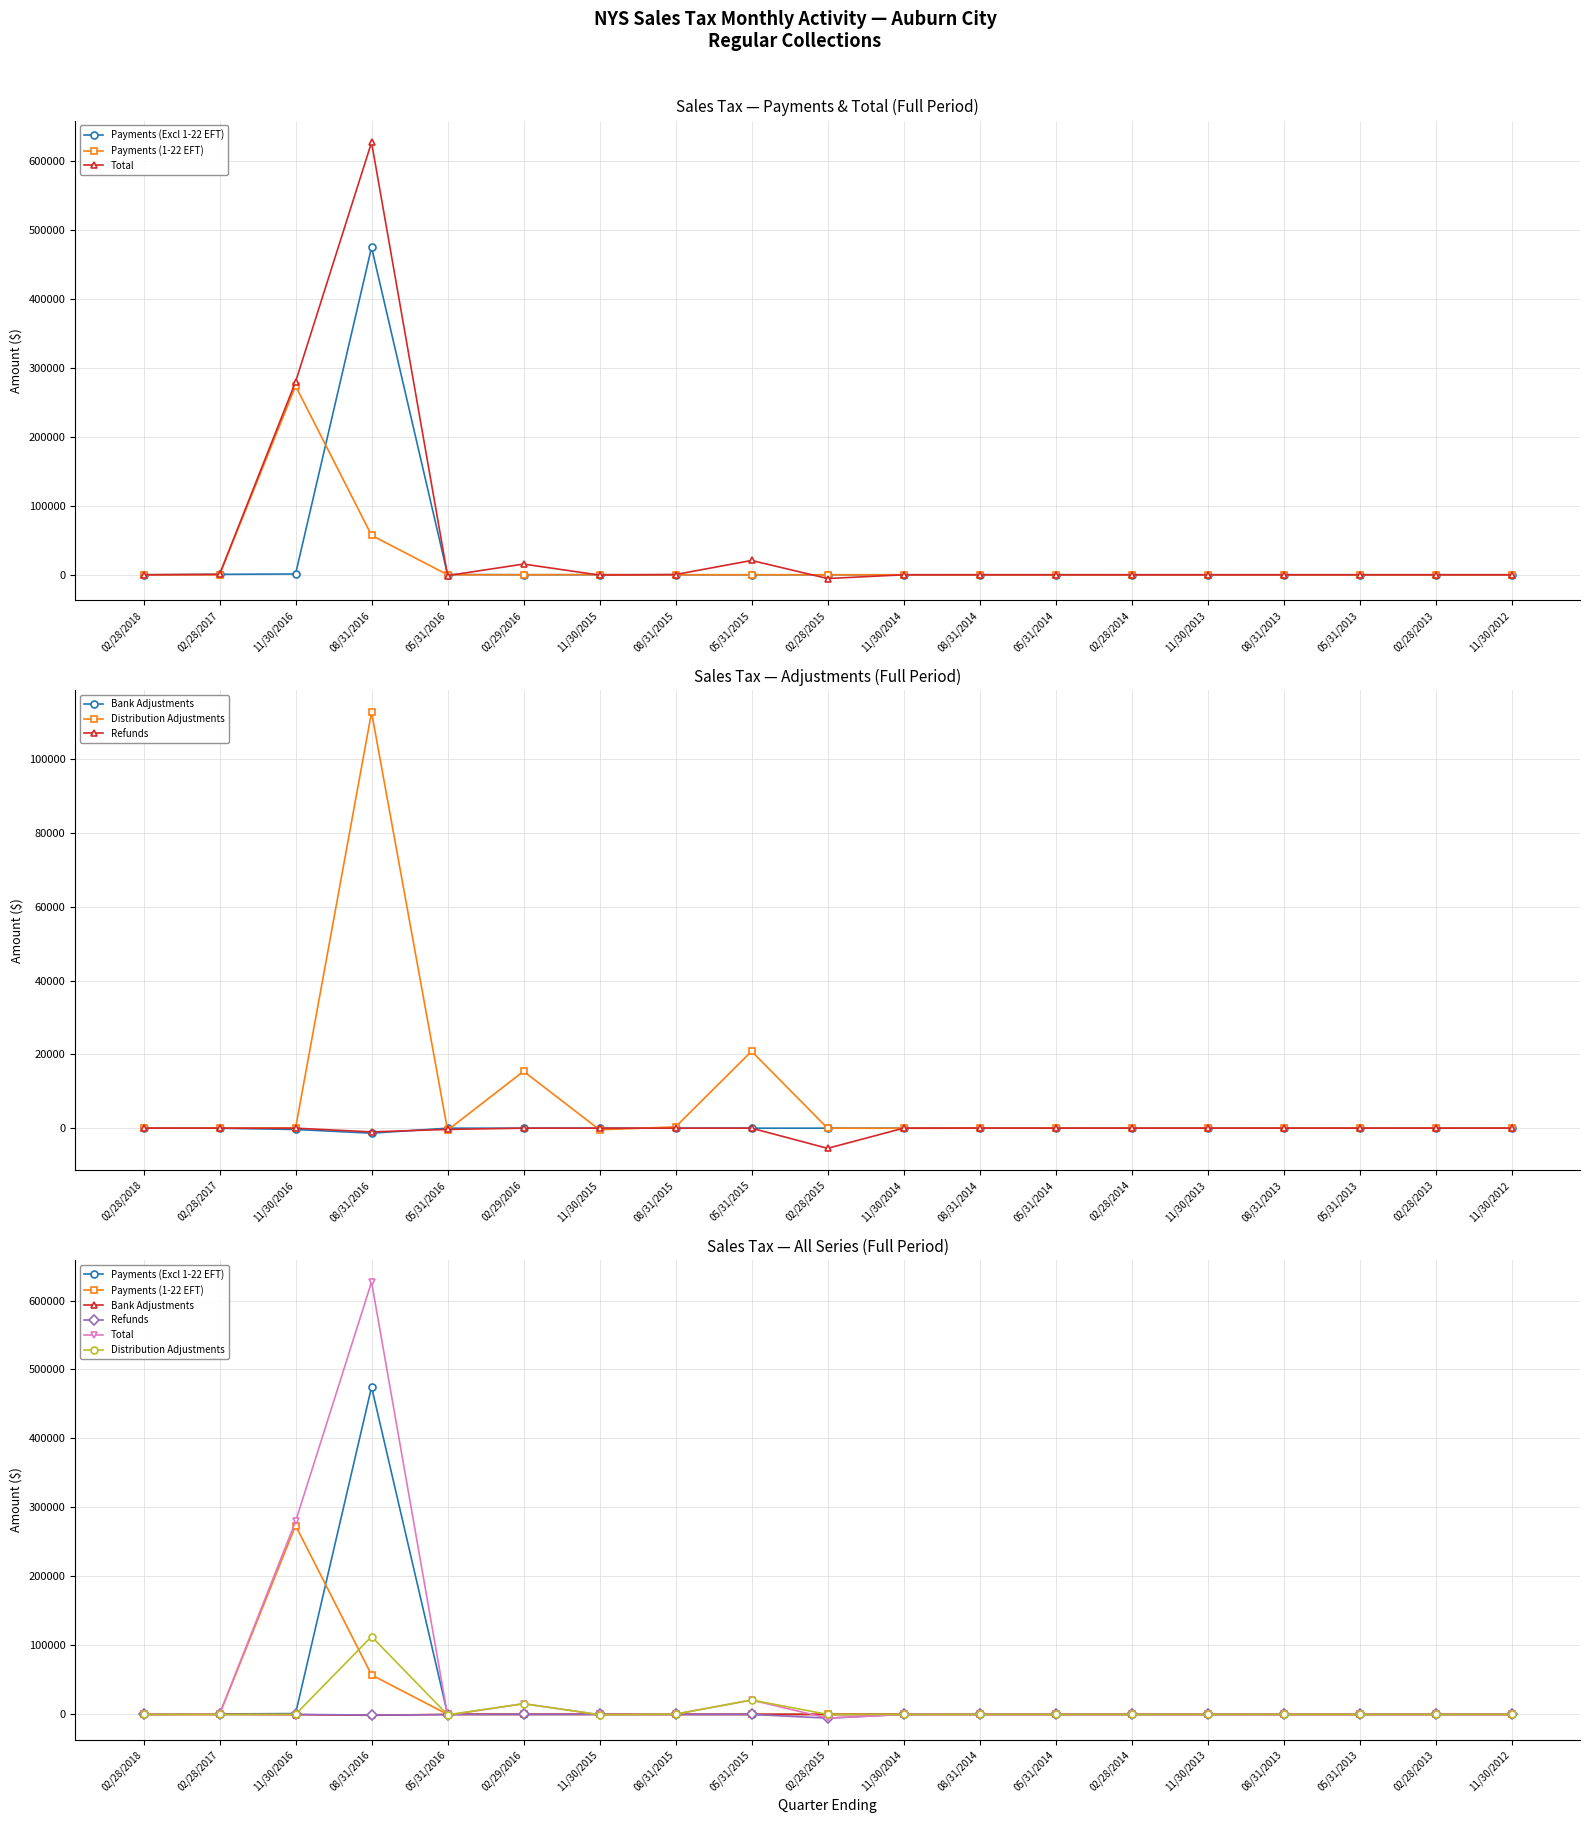

True or false: Refunds has more than 1 points higher than both neighbors.

True